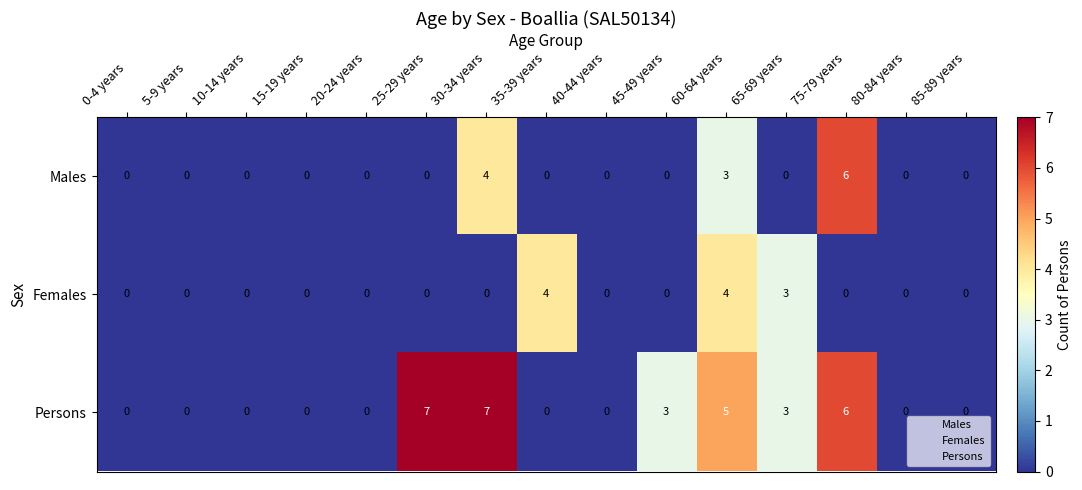

What is the difference between the maximum and minimum values in the Persons series?

7